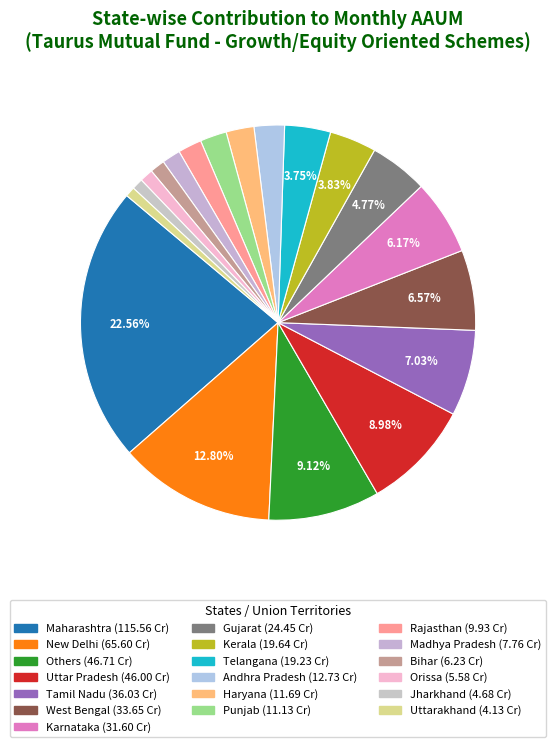

What percentage is the Tamil Nadu slice, to the nearest percent?

7%